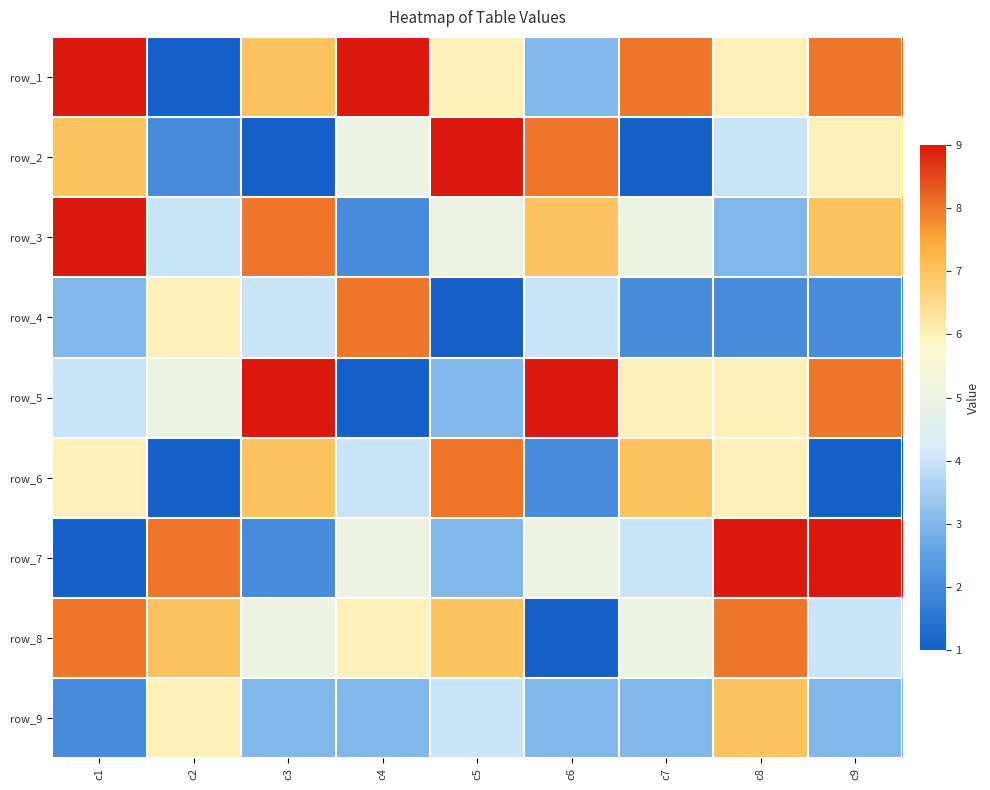

What is the total value across all series at c8?

51